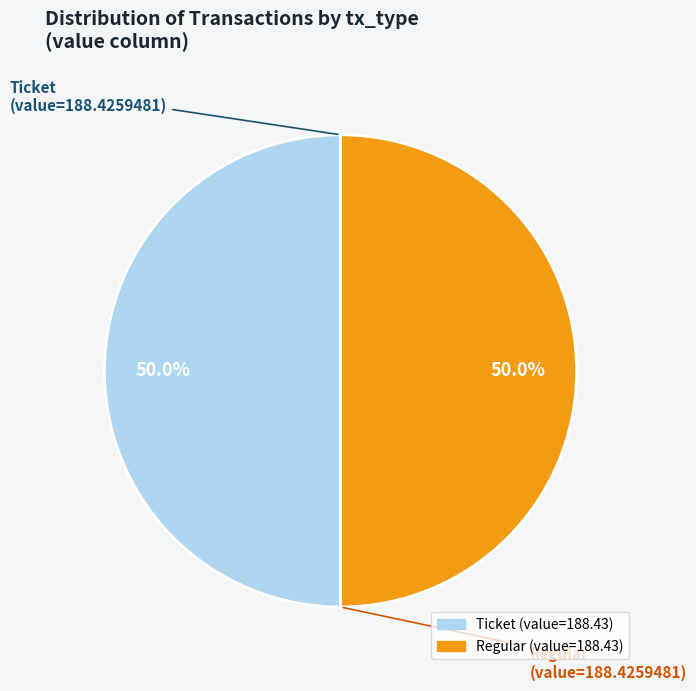

What percentage do Regular and Ticket together represent?

100.0%